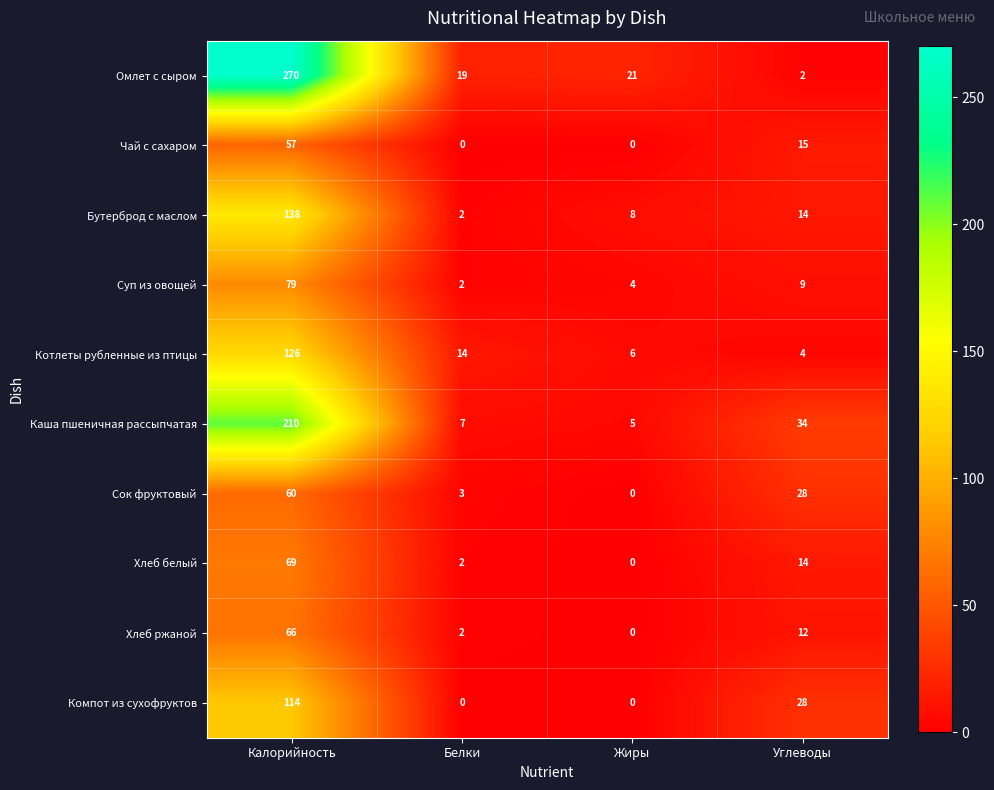

Is it true that Сок фруктовый equals 0 at Жиры?

True